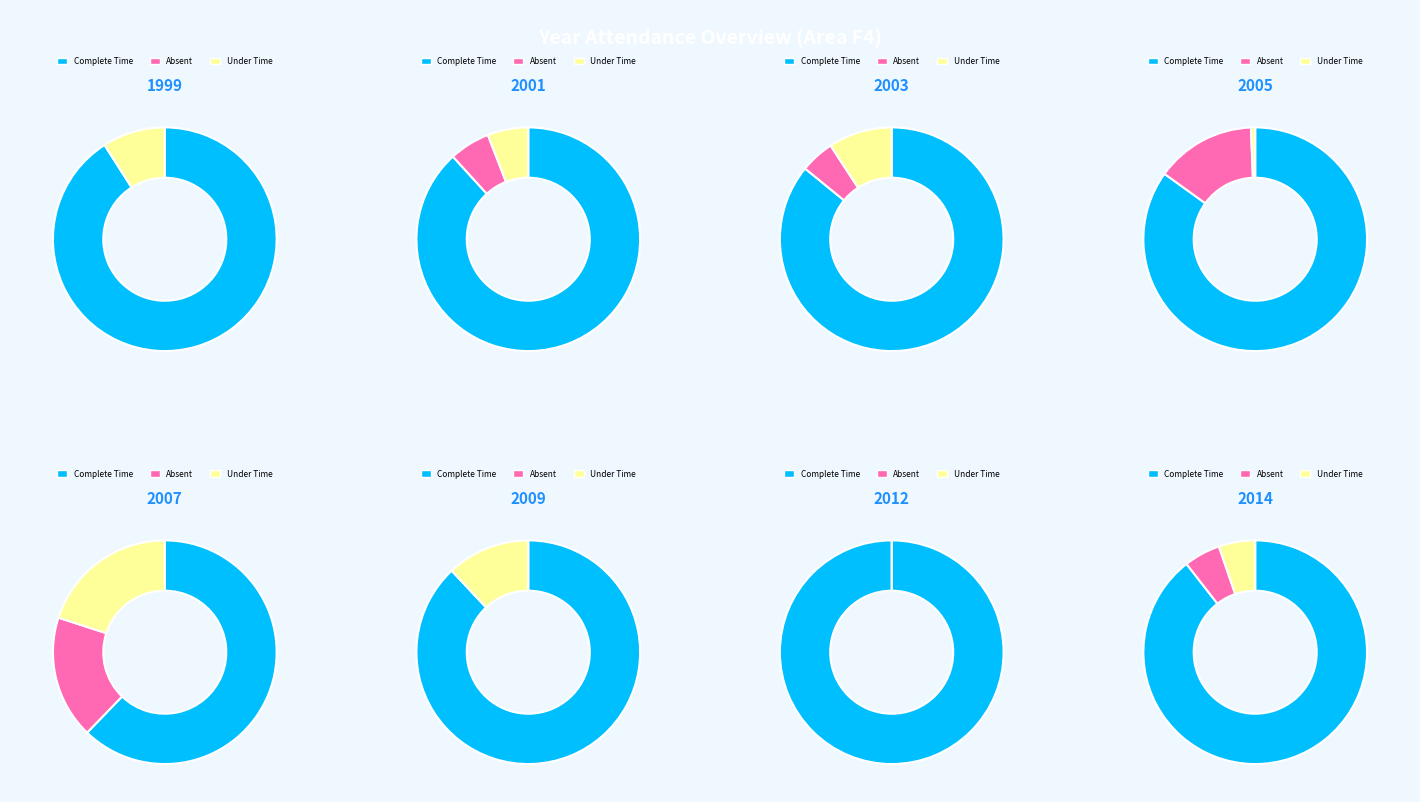

How many segments does this pie chart have?

19